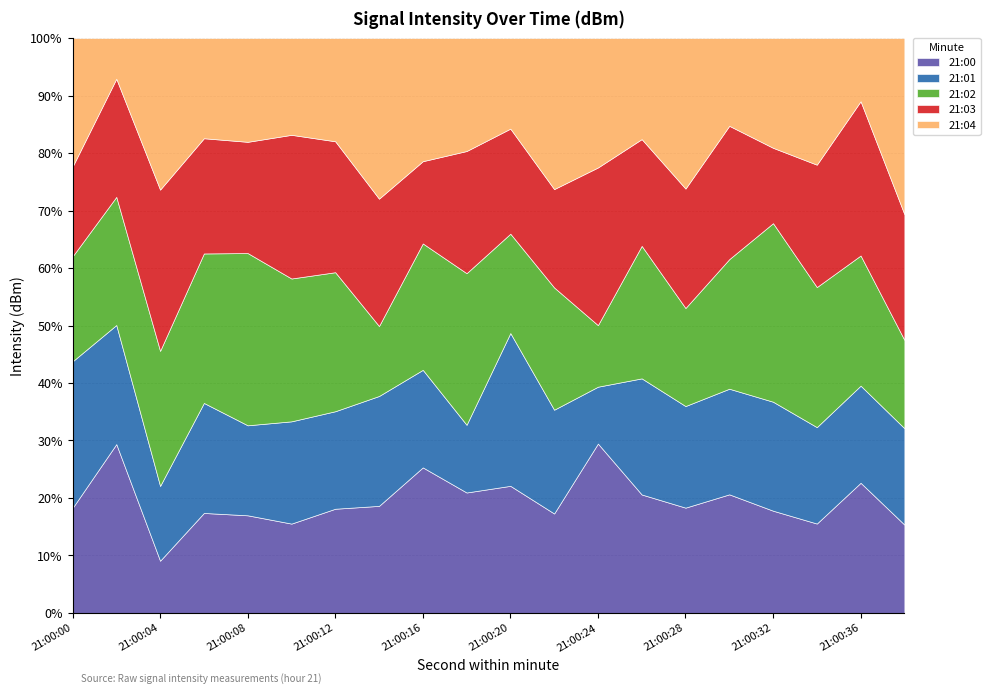

What is the average value of the 21:00 series?

19.5